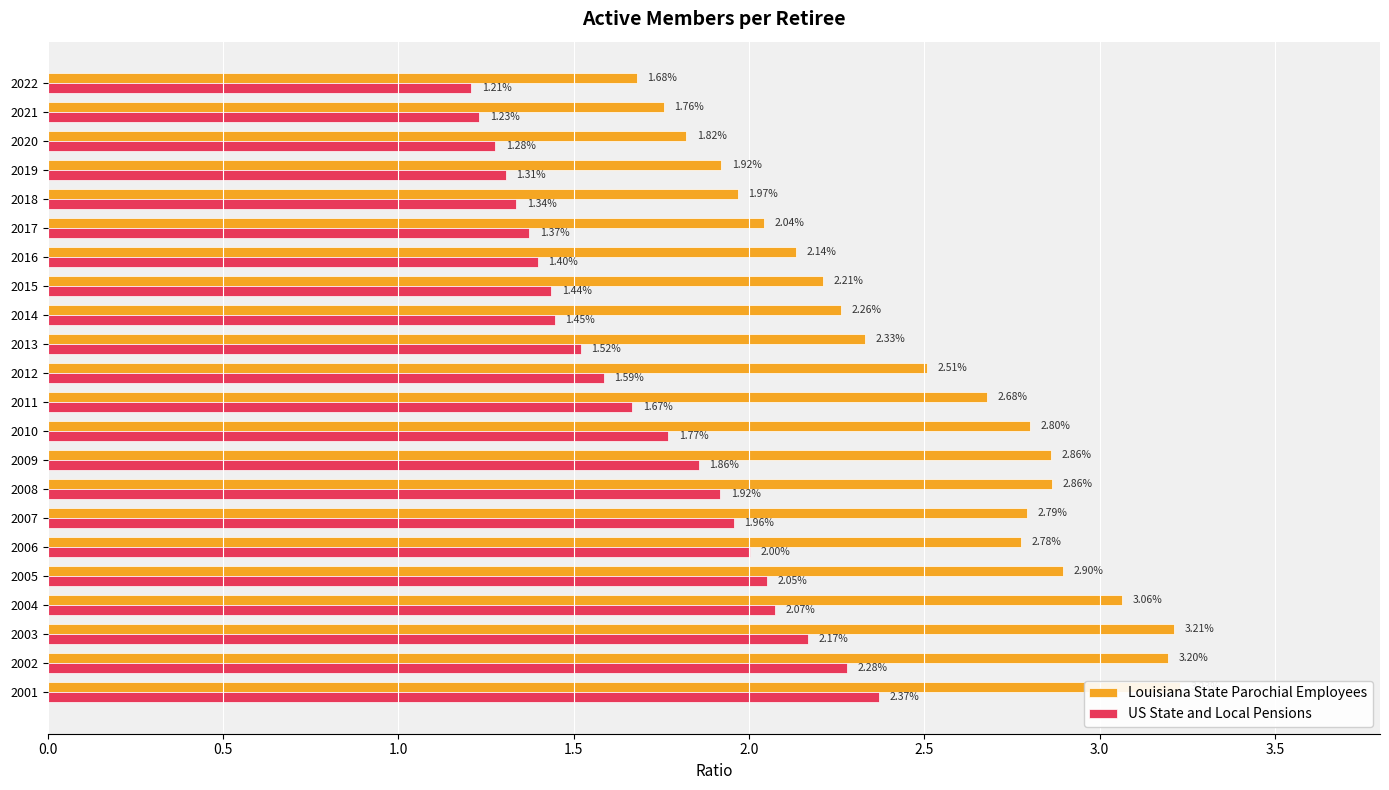

What is the sum of all Louisiana State Parochial Employees values?

55.0